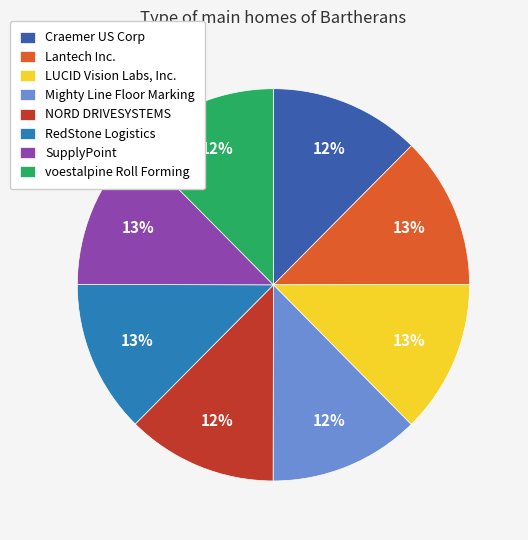

How many slices are in this pie chart?

8